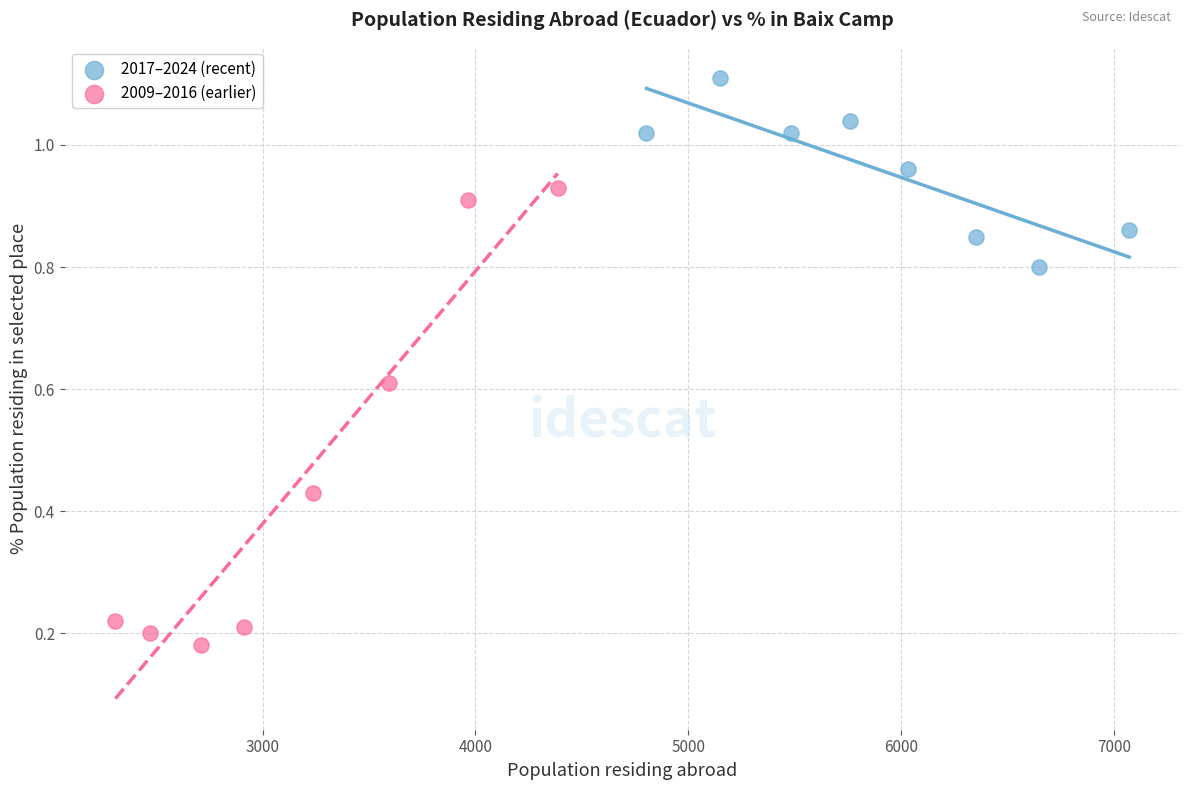

Which series has the largest Y range (max minus min)?

2009–2016 (earlier)